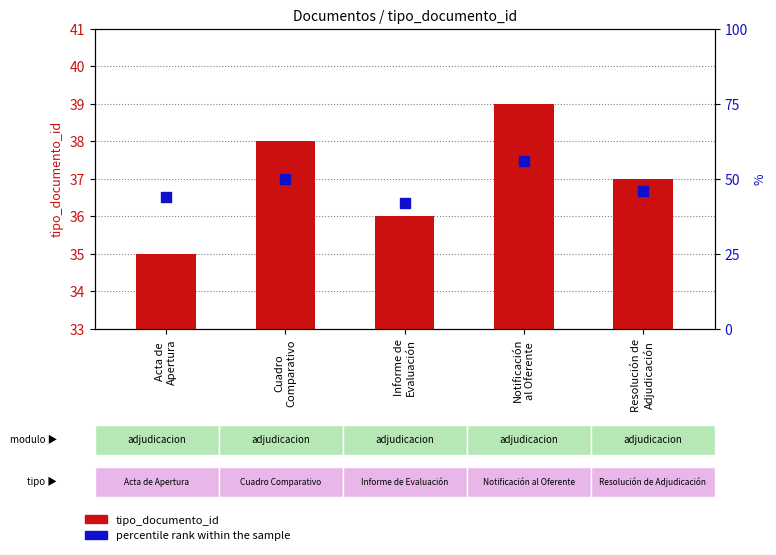

Which series has the largest total across all categories?

percentile rank within the sample